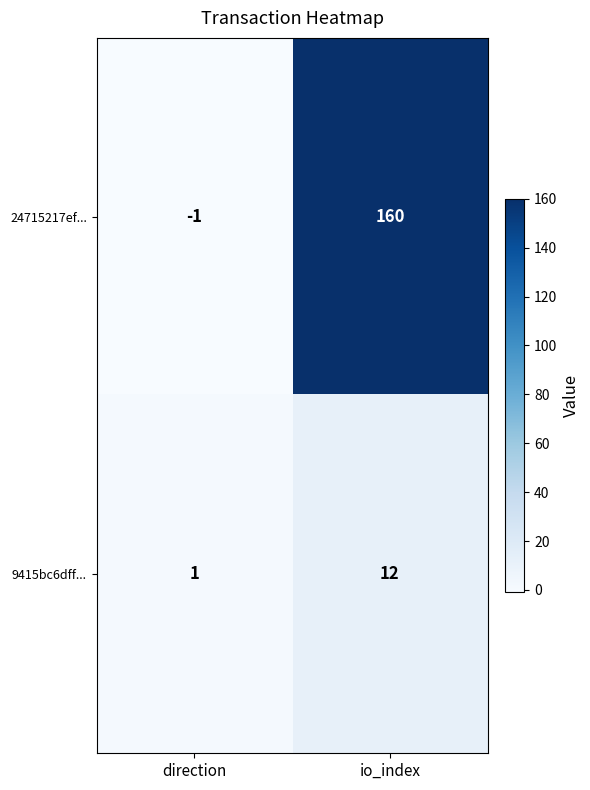

Is it true that 9415bc6dff... equals 1 at direction?

True